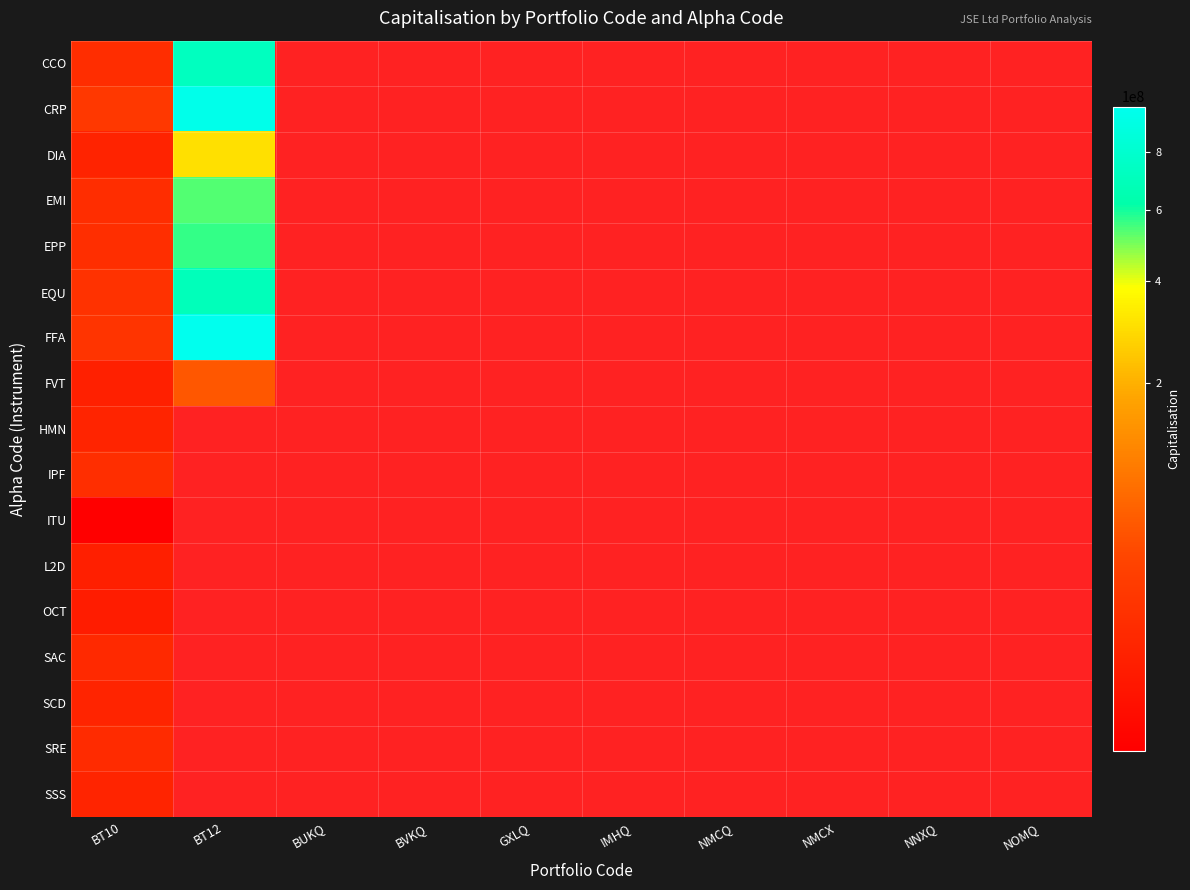

What is the maximum value shown in the chart?

986028645.0